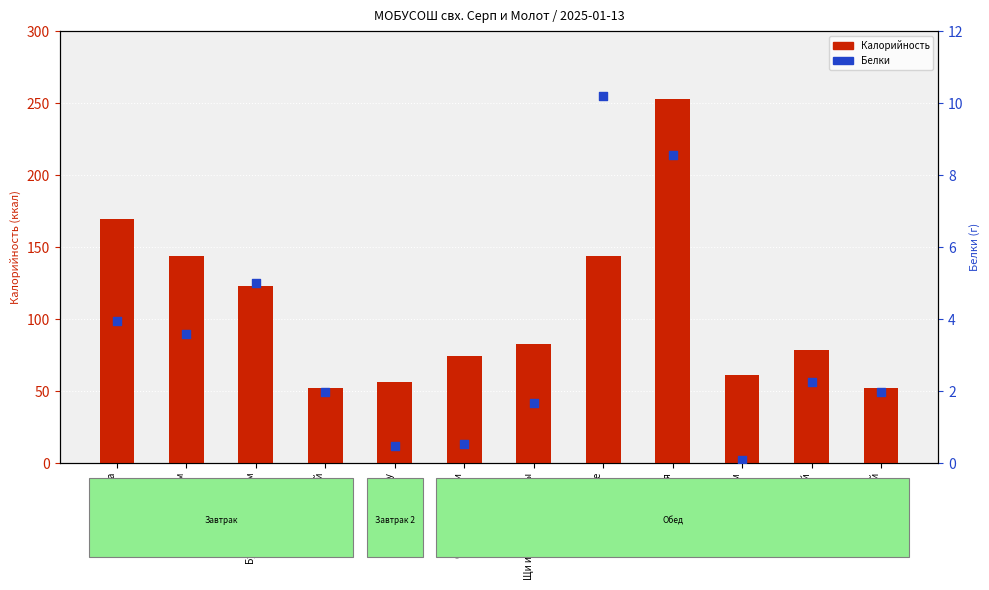

At how many categories does at least one series exceed 123?

4